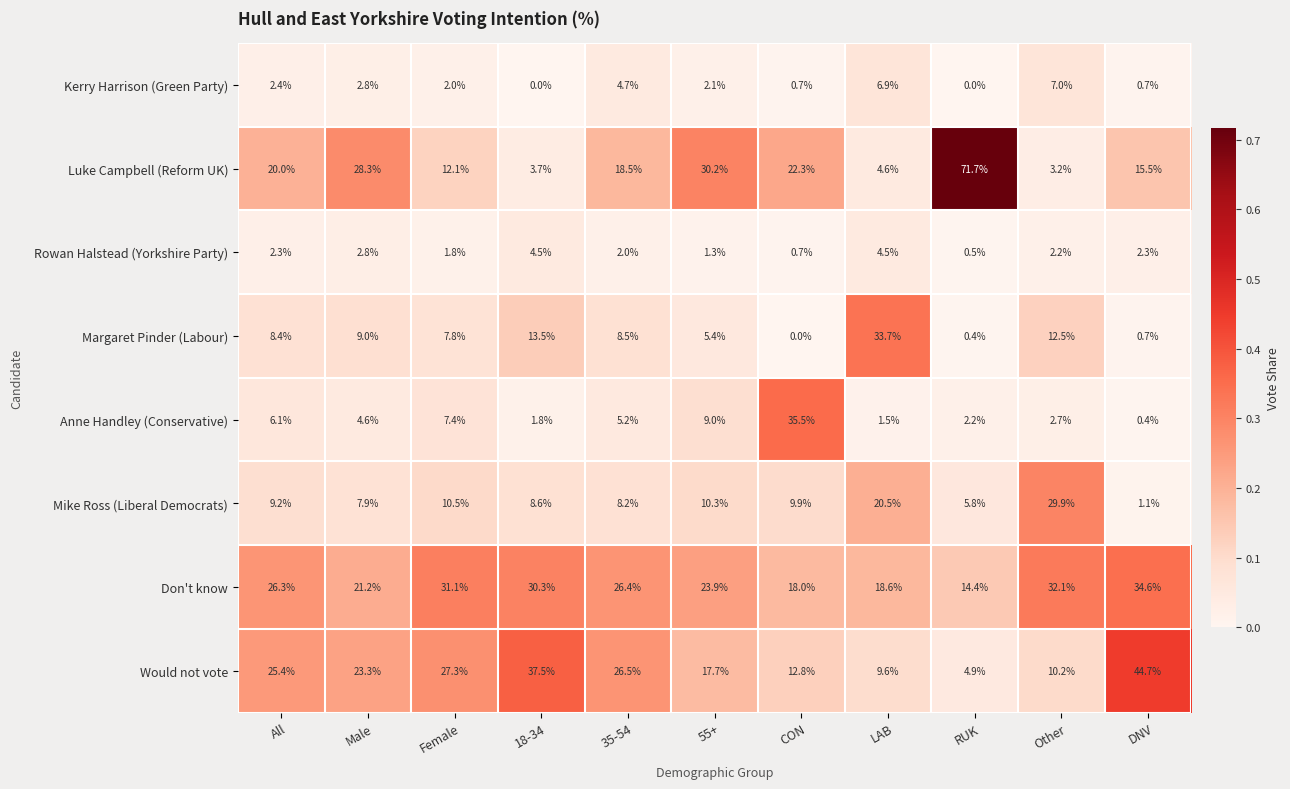

What is the sum of the Don't know values at 35-54 and 55+?

50.3